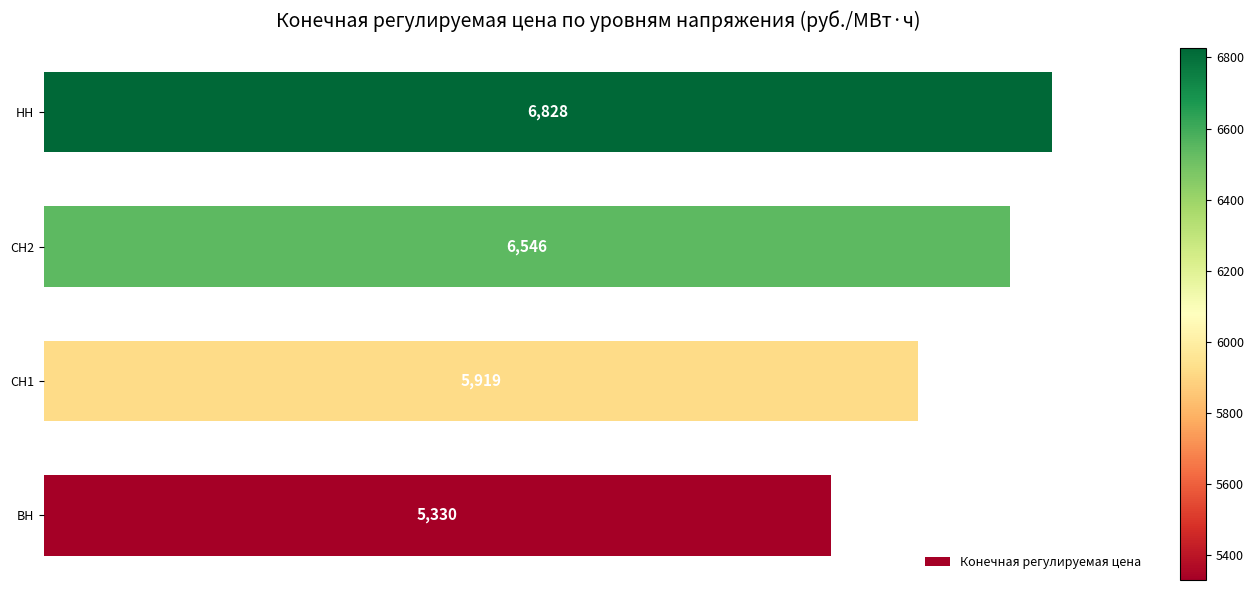

What is the ratio of the value at СН2 to the value at СН1?

1.1